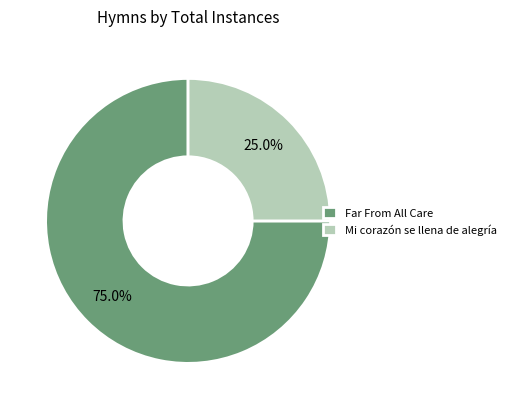

What is the majority slice?

Far From All Care